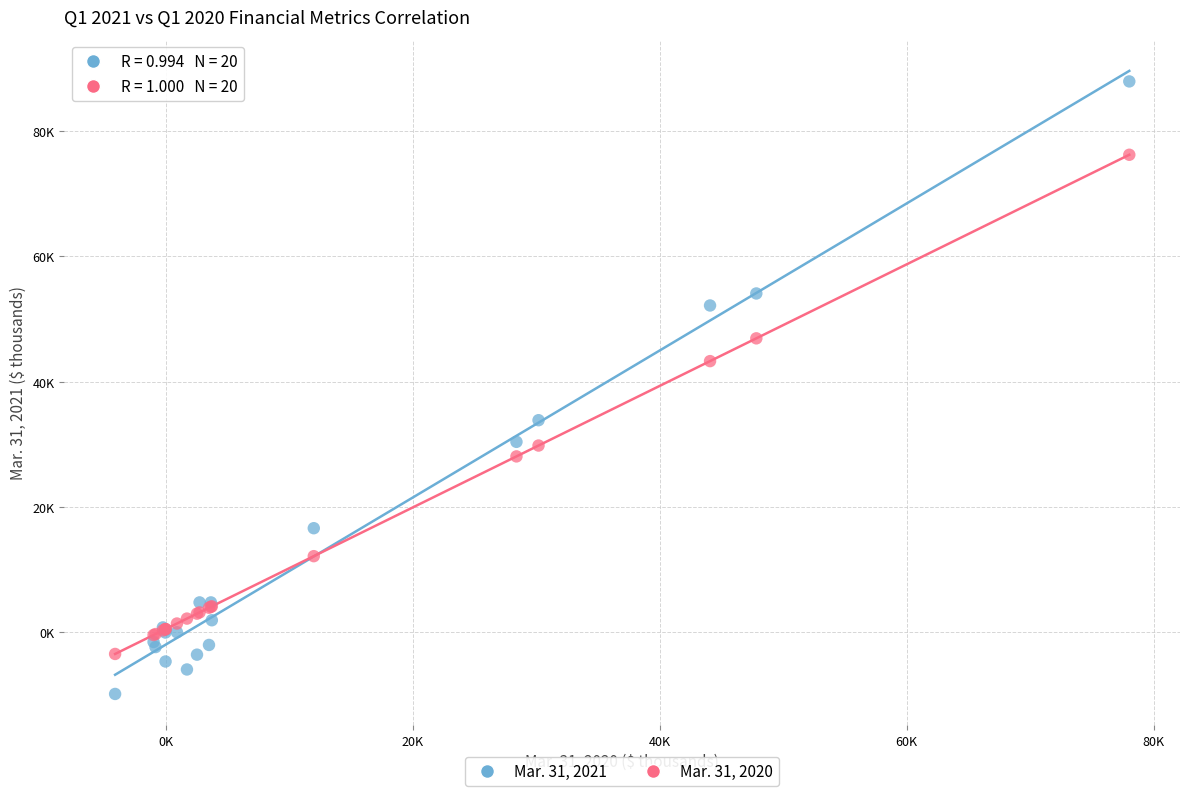

Which series reaches the minimum Y coordinate?

Mar. 31, 2021